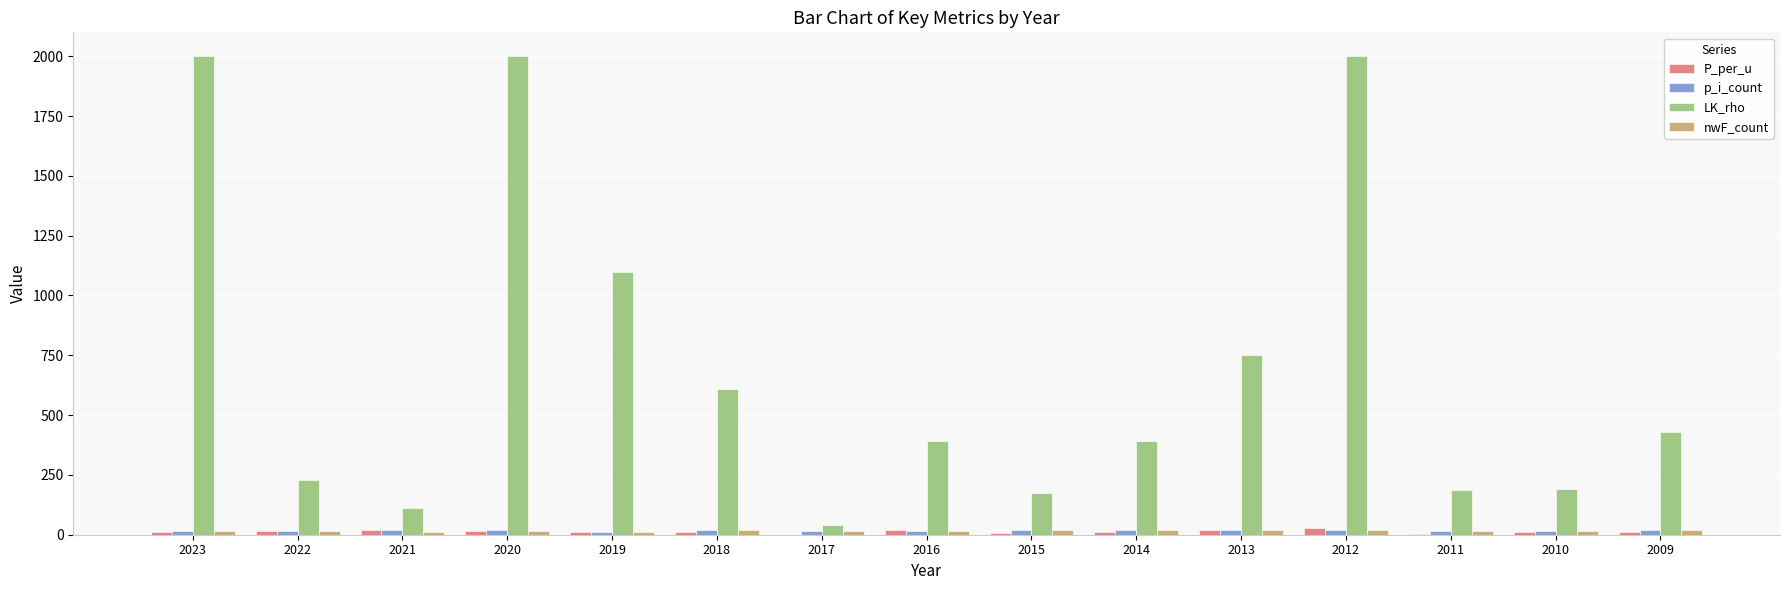

The value of LK_rho at 2019 is 1100.0. True or false?

True